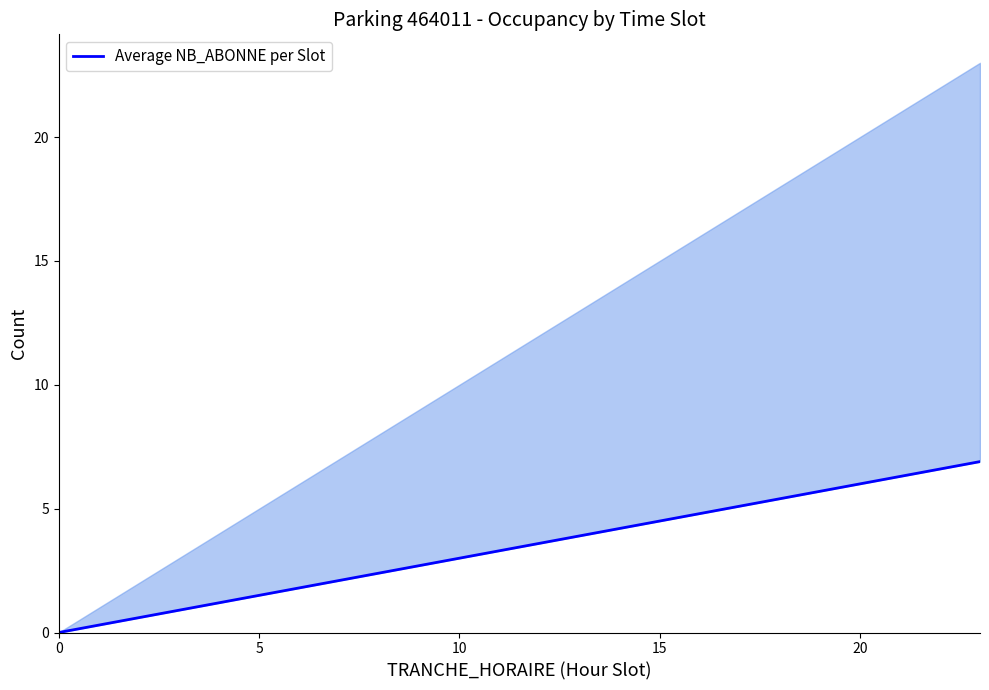

Reading left to right, what are all the values shown in this chart?

0.0	0.3	0.6	0.9	1.2	1.5	1.8	2.1	2.4	2.7	3.0	3.3	3.6	3.9	4.2	4.5	4.8	5.1	5.4	5.7	6.0	6.3	6.6	6.9